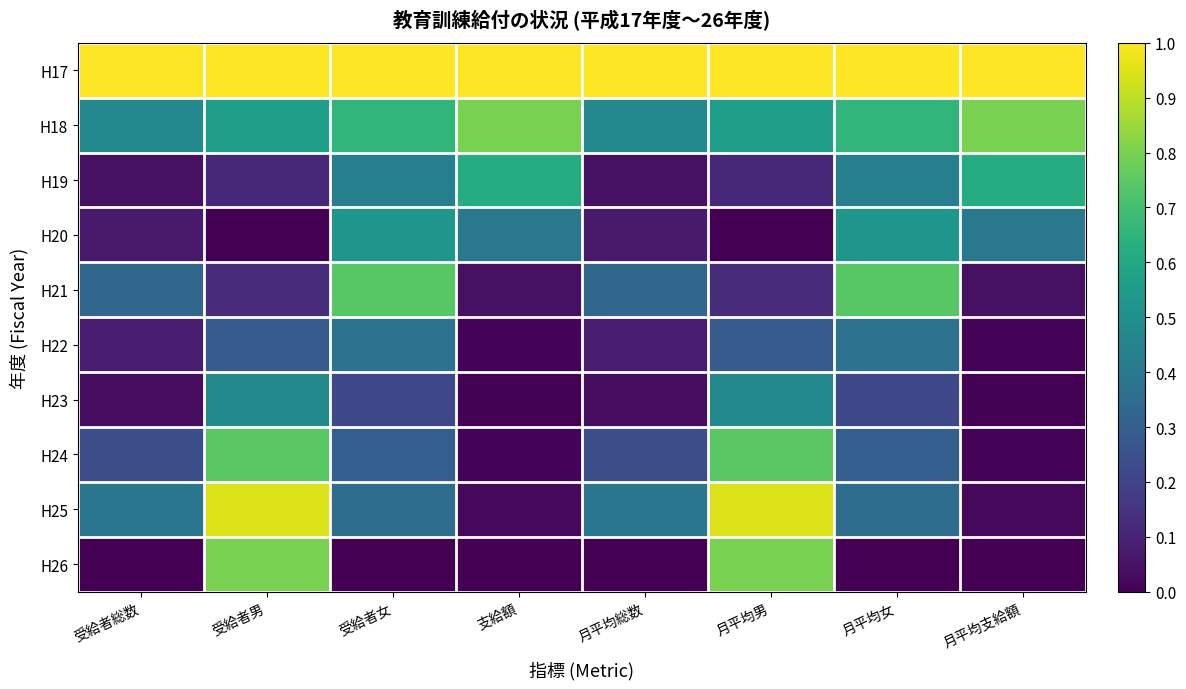

Reading left to right, extract all data points from this chart.

H17: 受給者総数=1.0	受給者男=1.0	受給者女=1.0	支給額=1.0	月平均総数=1.0	月平均男=1.0	月平均女=1.0	月平均支給額=1.0
H18: 受給者総数=0.5	受給者男=0.6	受給者女=0.7	支給額=0.8	月平均総数=0.5	月平均男=0.6	月平均女=0.7	月平均支給額=0.8
H19: 受給者総数=0.0	受給者男=0.1	受給者女=0.4	支給額=0.6	月平均総数=0.0	月平均男=0.1	月平均女=0.4	月平均支給額=0.6
H20: 受給者総数=0.1	受給者男=0.0	受給者女=0.5	支給額=0.4	月平均総数=0.1	月平均男=0.0	月平均女=0.5	月平均支給額=0.4
H21: 受給者総数=0.3	受給者男=0.1	受給者女=0.7	支給額=0.0	月平均総数=0.3	月平均男=0.1	月平均女=0.7	月平均支給額=0.0
H22: 受給者総数=0.1	受給者男=0.3	受給者女=0.4	支給額=0.0	月平均総数=0.1	月平均男=0.3	月平均女=0.4	月平均支給額=0.0
H23: 受給者総数=0.0	受給者男=0.5	受給者女=0.2	支給額=0.0	月平均総数=0.0	月平均男=0.5	月平均女=0.2	月平均支給額=0.0
H24: 受給者総数=0.2	受給者男=0.7	受給者女=0.3	支給額=0.0	月平均総数=0.2	月平均男=0.7	月平均女=0.3	月平均支給額=0.0
H25: 受給者総数=0.4	受給者男=0.9	受給者女=0.4	支給額=0.0	月平均総数=0.4	月平均男=0.9	月平均女=0.4	月平均支給額=0.0
H26: 受給者総数=0.0	受給者男=0.8	受給者女=0.0	支給額=0.0	月平均総数=0.0	月平均男=0.8	月平均女=0.0	月平均支給額=0.0